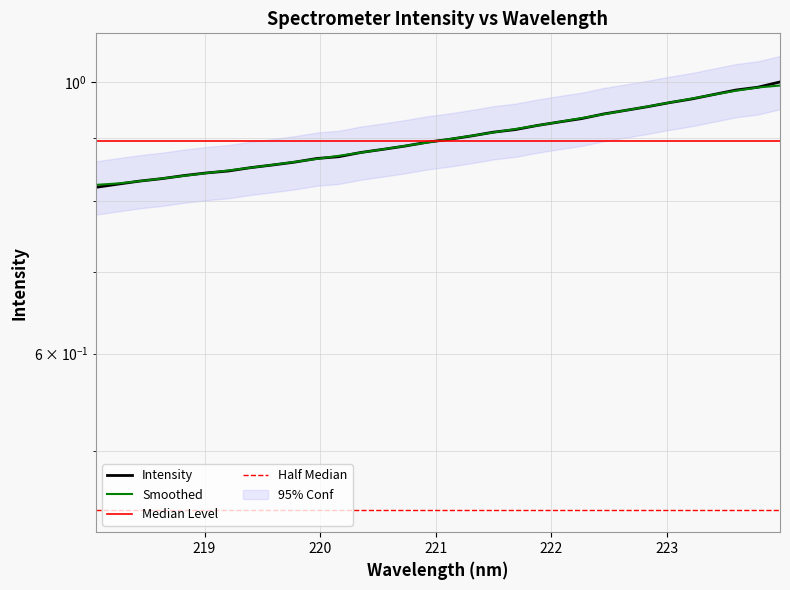

What is the average value?

0.9